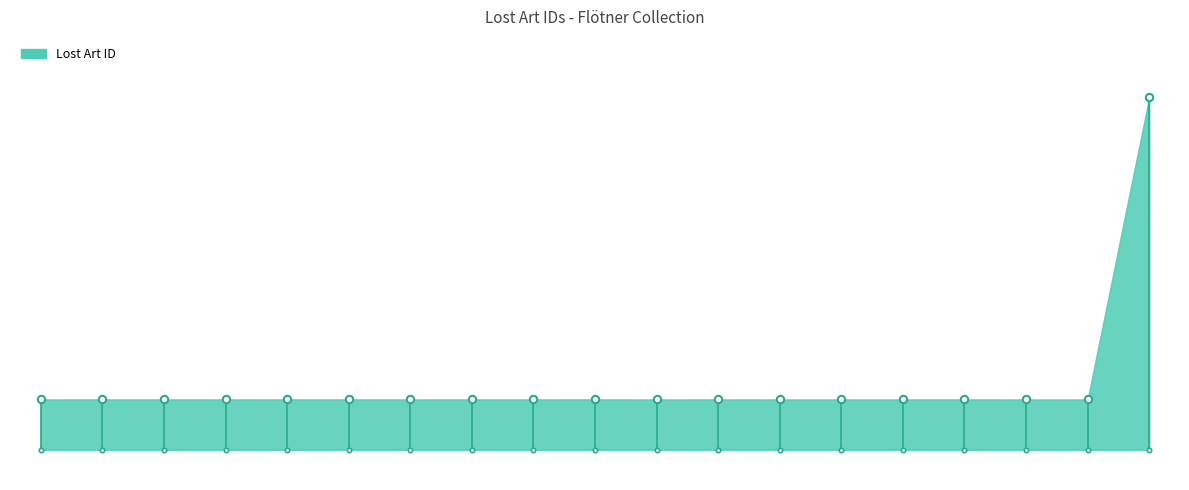

Which has a higher value, 0.0 or 15.0?

15.0